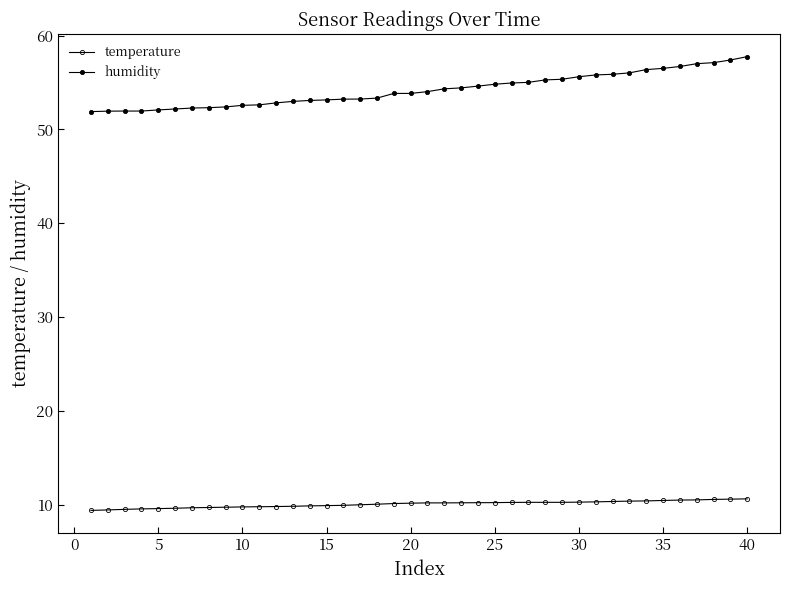

How many lines are shown in the chart?

2